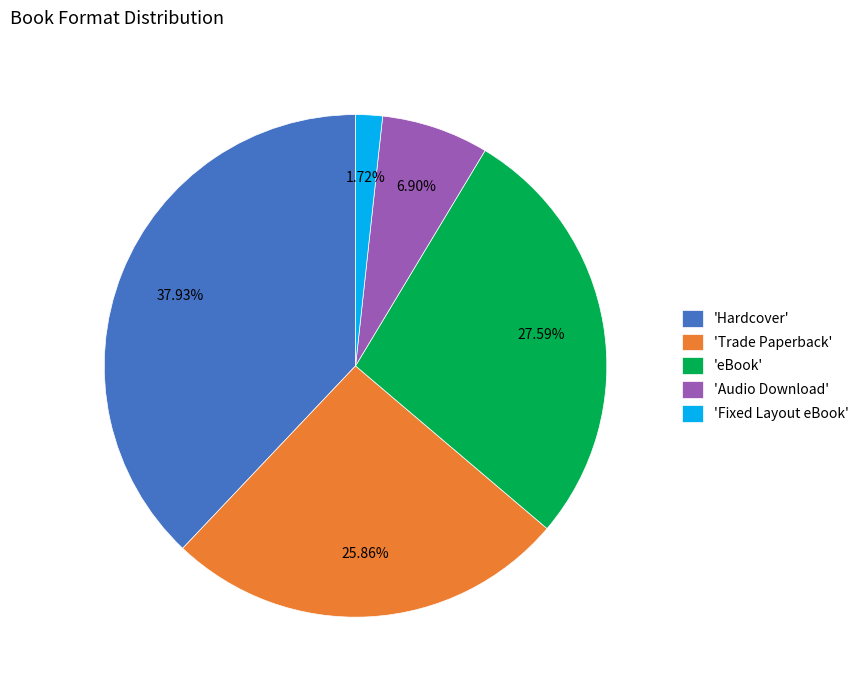

How many slices are in this pie chart?

5